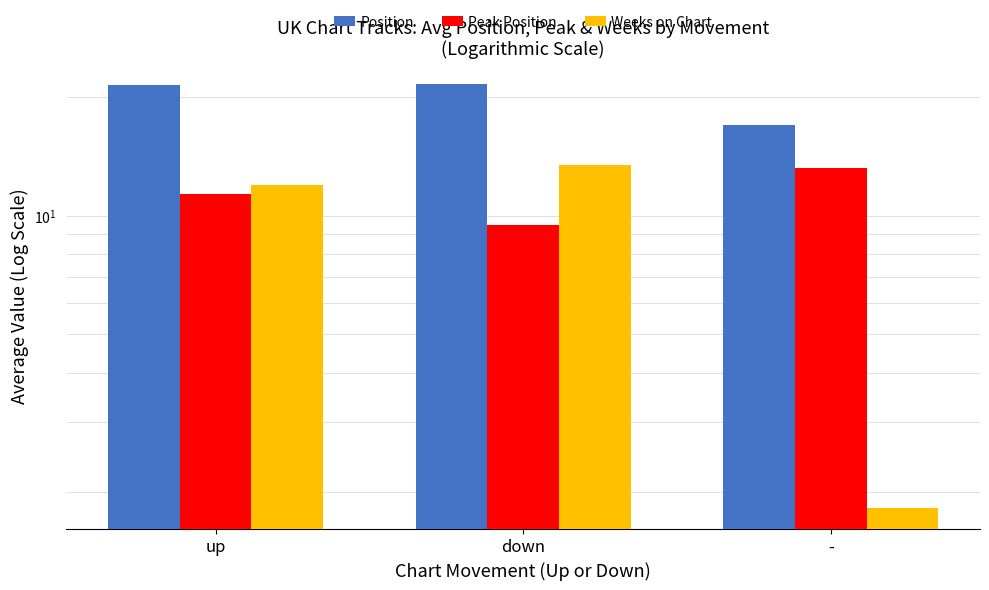

Rank the series by their average value, from highest to lowest.

Position, Peak Position, Weeks on Chart